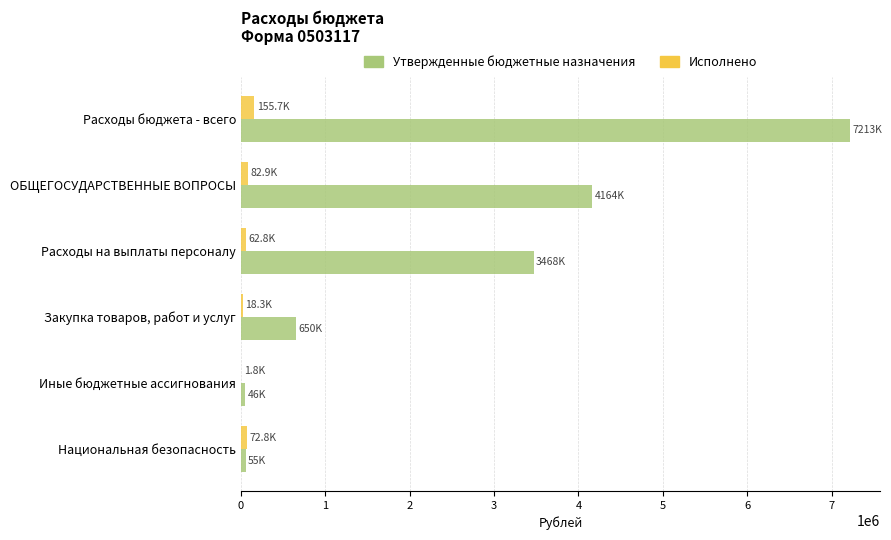

At which category is the sum across all series the highest?

Расходы бюджета - всего